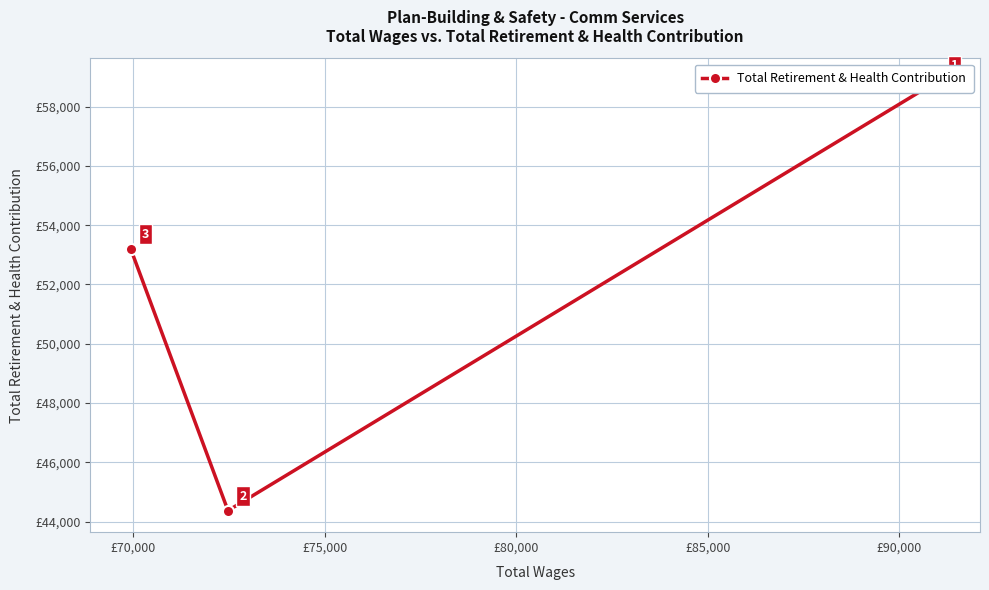

Count the number of categories in the chart.

3